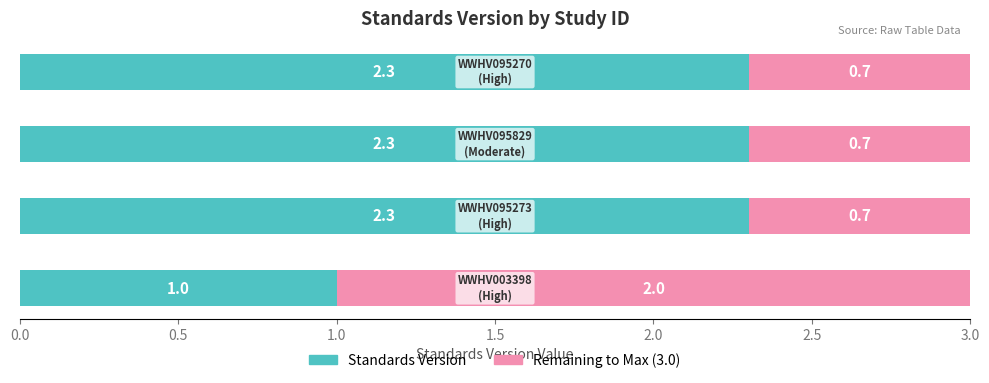

Count the Standards Version values in the range 2 to 3.

3